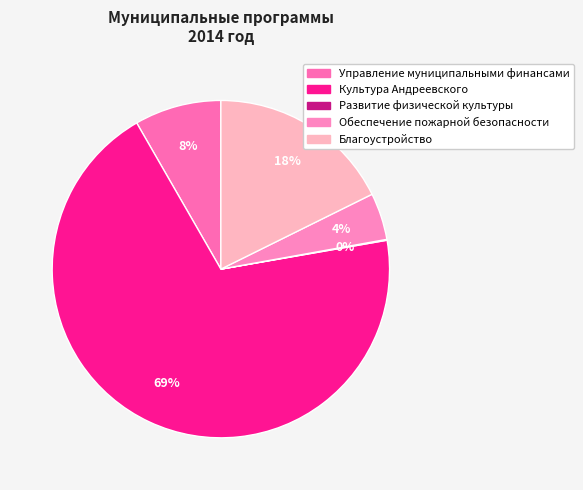

Count the number of slices in the pie.

5